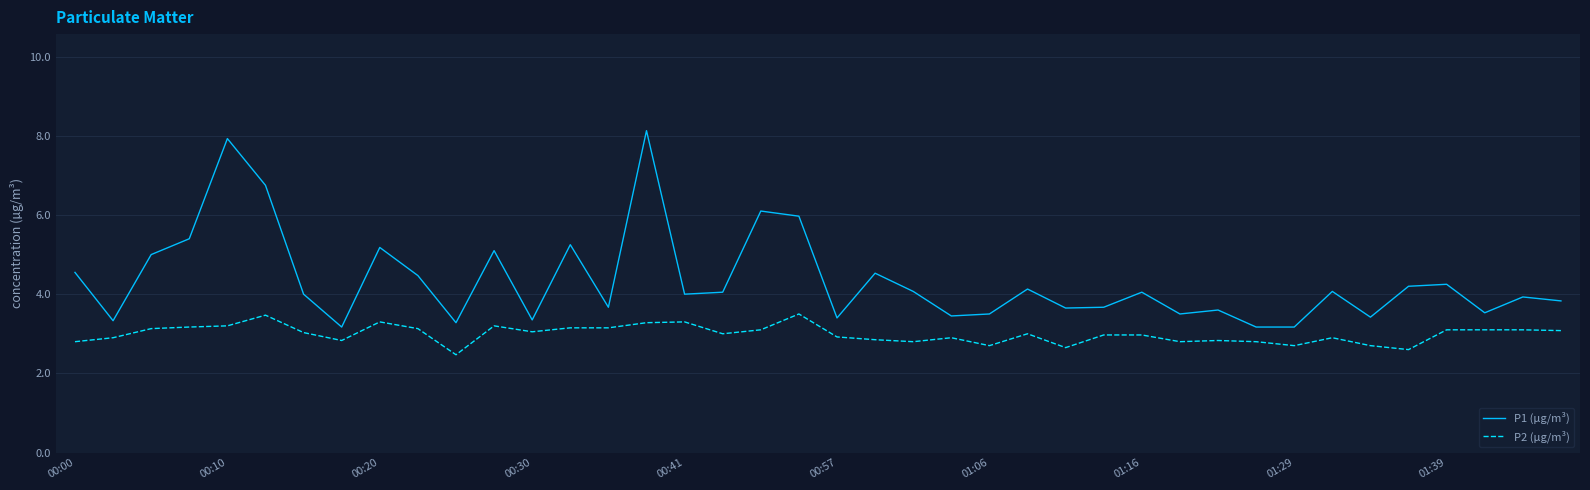

True or false: P1 (µg/m³) and P2 (µg/m³) intersect in this chart.

False